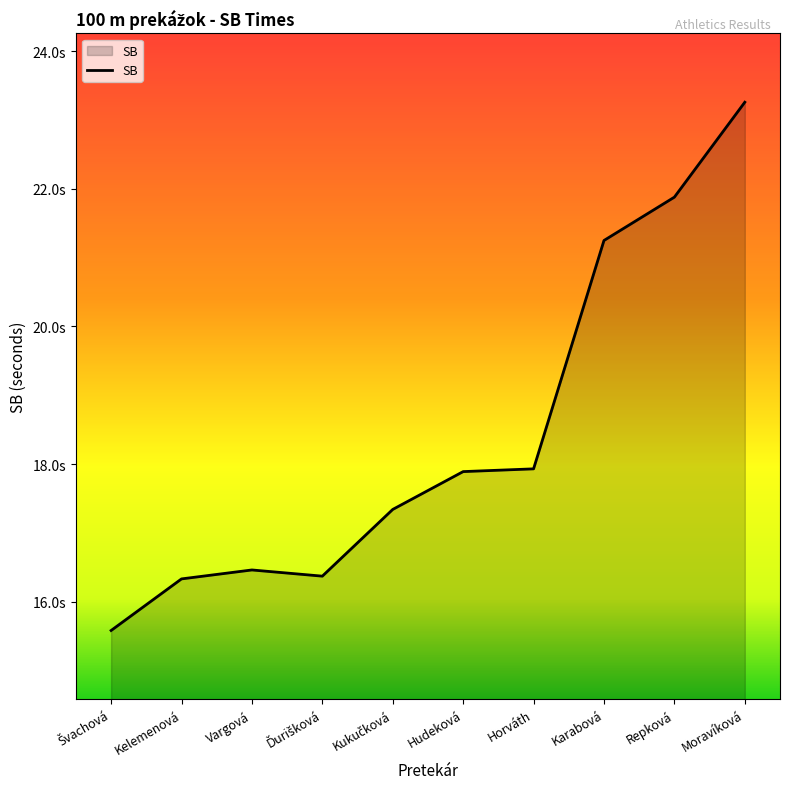

Does the chart have visible grid lines?

No